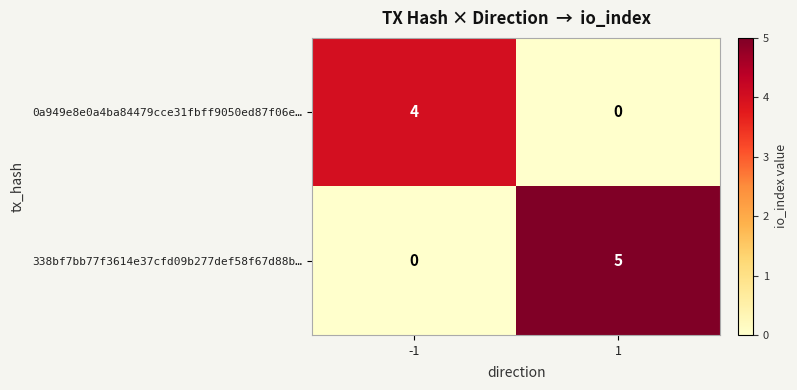

What is the difference between the 0a949e8e0a4ba84479cce31fbff9050ed87f06e… values at 1 and -1?

4